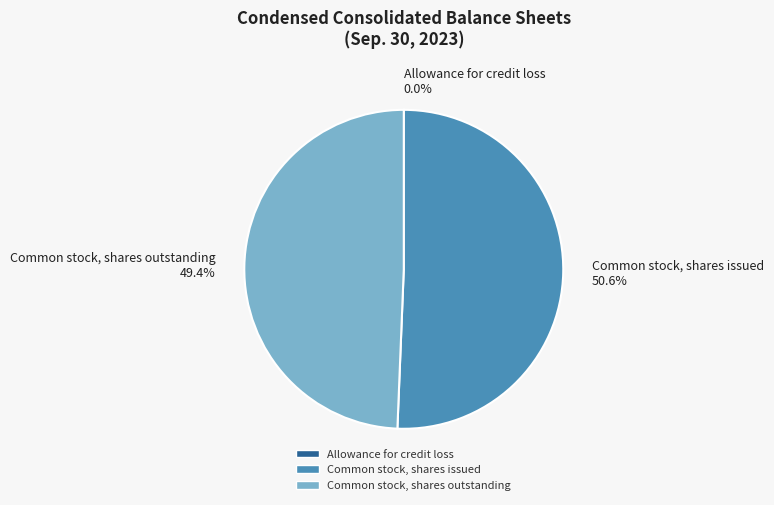

Does Common stock, shares issued account for over 50% of the chart?

Yes